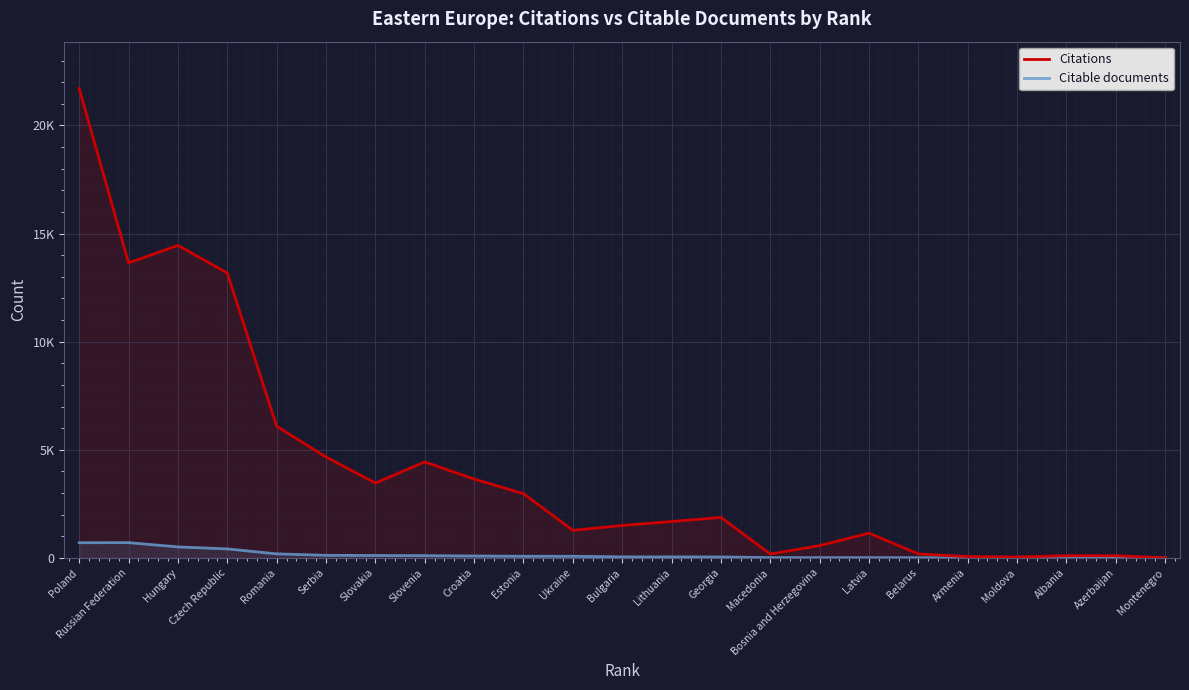

List the series in order of their peak value, lowest first.

Citable documents, Citations